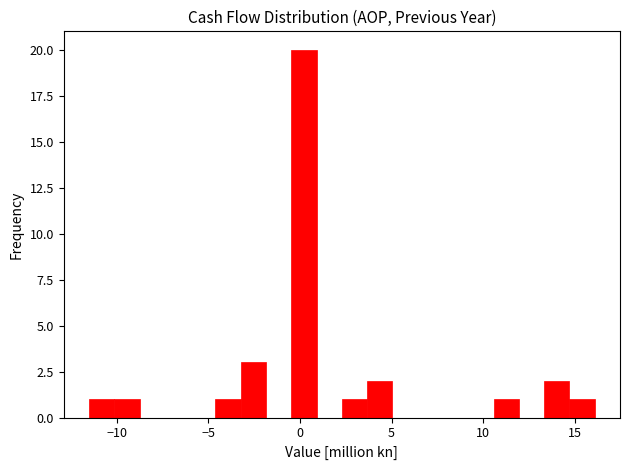

Around what value on the x-axis is the tallest bar? Give the approximate position of its centre, as read against the axis.

0.0